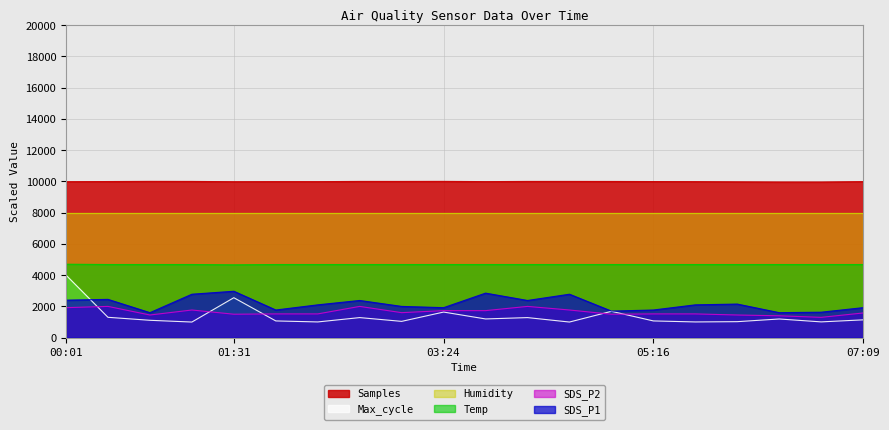

Which series changed the most between 02:39 and 03:01?

SDS_P2